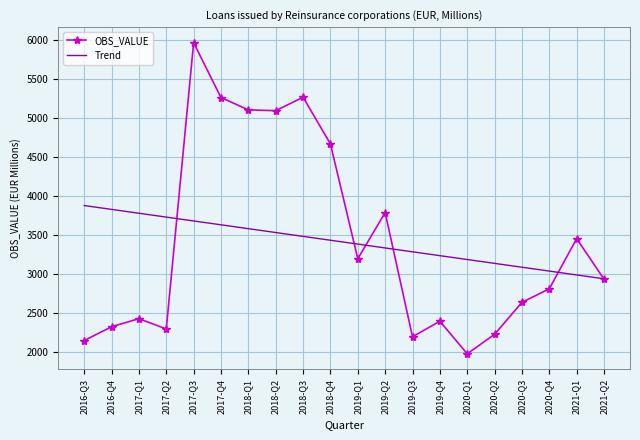

What is the spread (max minus min) of values at 2020-Q2?

908.9